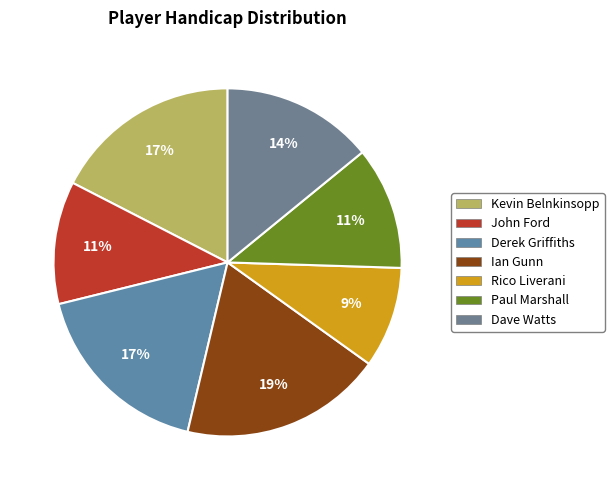

What is the smallest slice in the pie chart?

Rico Liverani